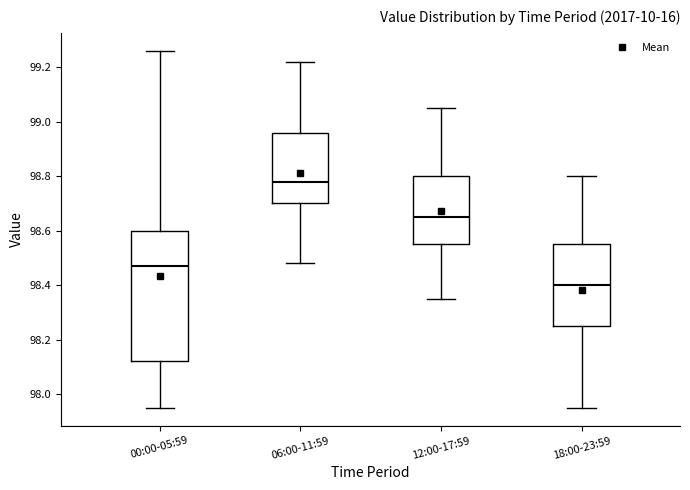

Reading left to right, transcribe this box plot: for each box, give where its median line is, the range the box spans, and where its two whiskers end, as read against the y-axis. The values are not printed on the chart, so give them approximately, as read against the axis.

00:00-05:59: median 98.48, box 98.12 to 98.60, whiskers 97.96 to 99.26
06:00-11:59: median 98.78, box 98.70 to 98.96, whiskers 98.48 to 99.22
12:00-17:59: median 98.66, box 98.56 to 98.80, whiskers 98.36 to 99.06
18:00-23:59: median 98.40, box 98.26 to 98.56, whiskers 97.96 to 98.80